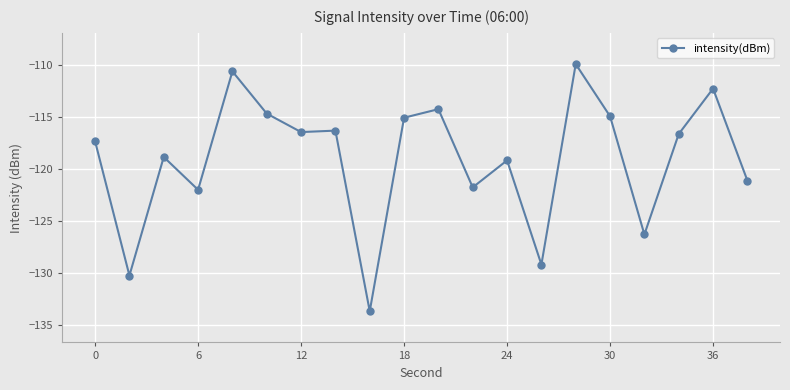

Is this an area chart (filled region under the line)?

No